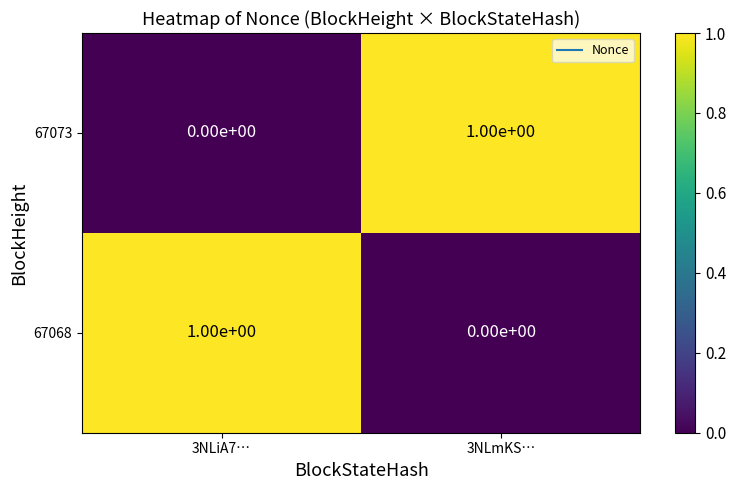

The 67068 series shows 1 at 3NLiA7…. True or false?

True